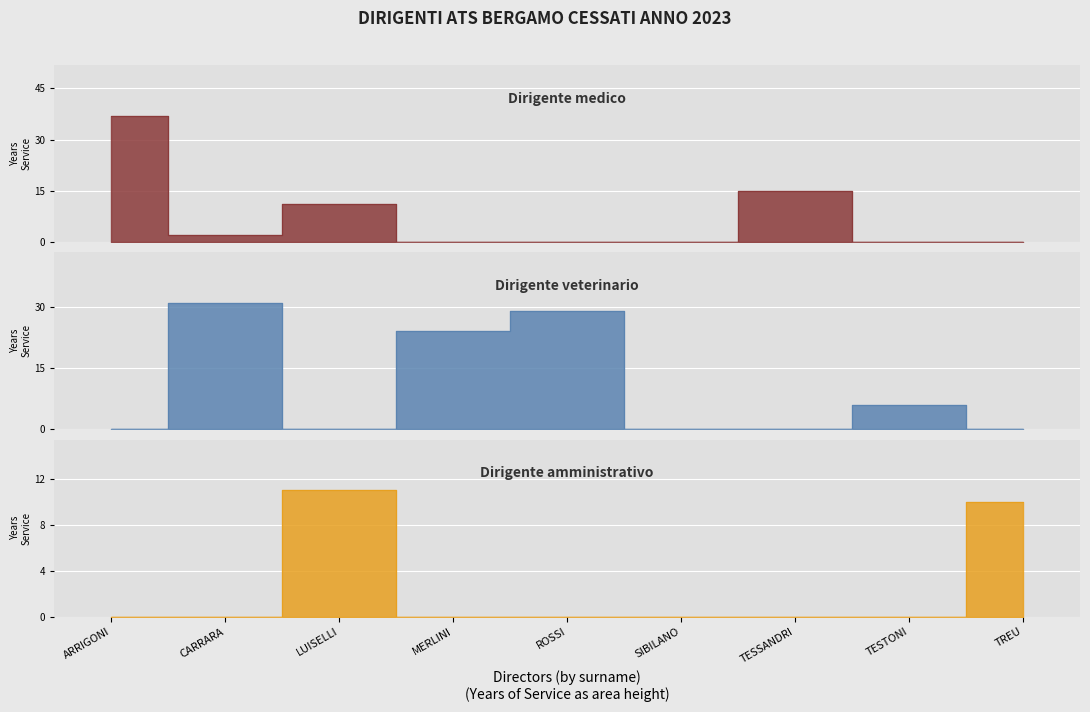

Where is the first local minimum for Dirigente veterinario?

LUISELLI